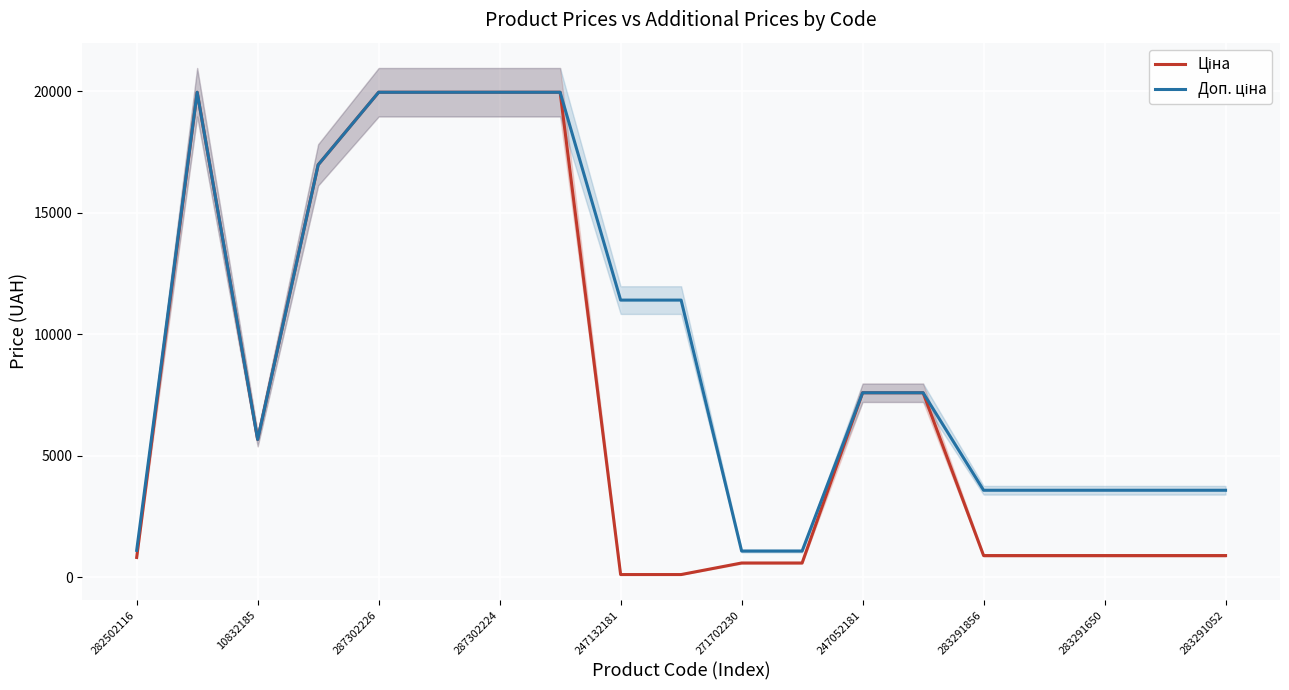

Count the number of data series in this chart.

2